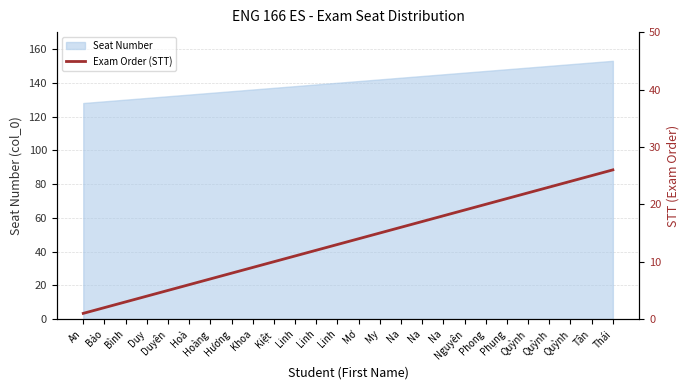

How many lines are shown in the chart?

1